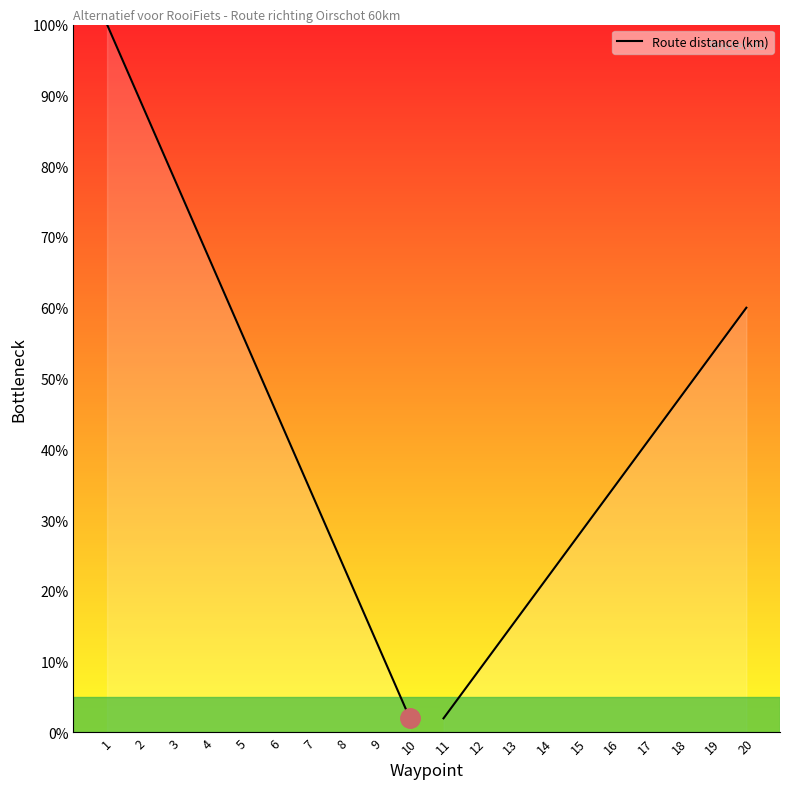

True or false: the data shows 127.3 at 2.

False